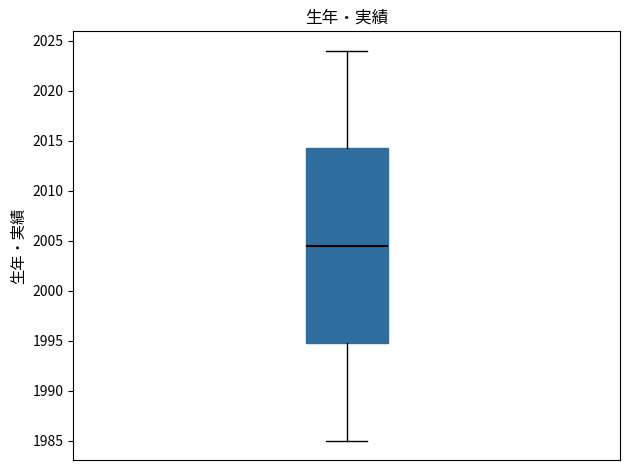

Read this box plot against the y-axis: the position of the median line, the range covered by the box, and the ends of both whiskers. The values are not printed on the chart, so give them approximately, as read against the axis.

median 2004.5, box 1995.0 to 2014.5, whiskers 1985.0 to 2024.0